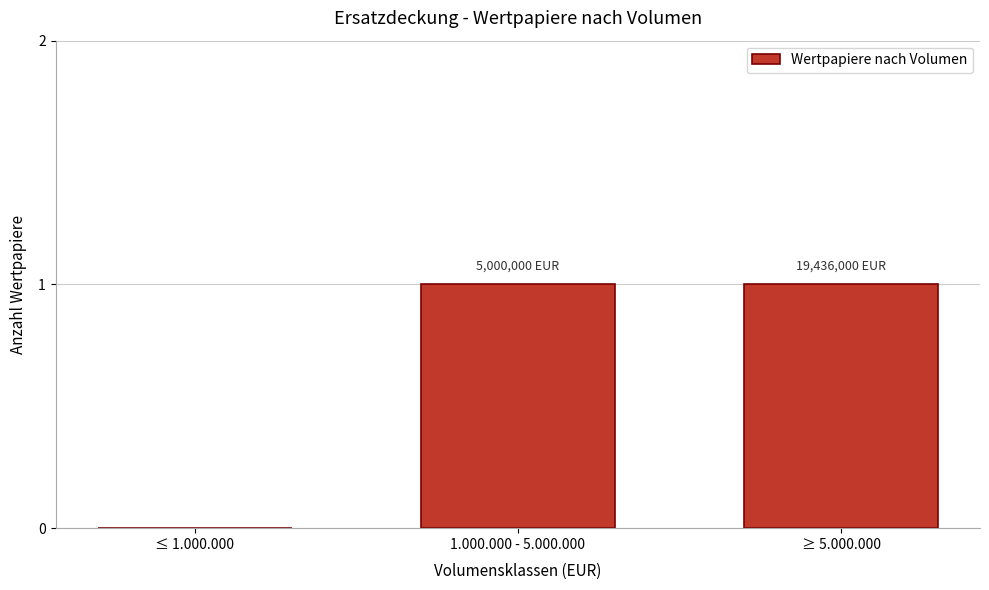

Reading left to right, what are all the values shown in this chart?

≤ 1.000.000=0	1.000.000 - 5.000.000=1	≥ 5.000.000=1